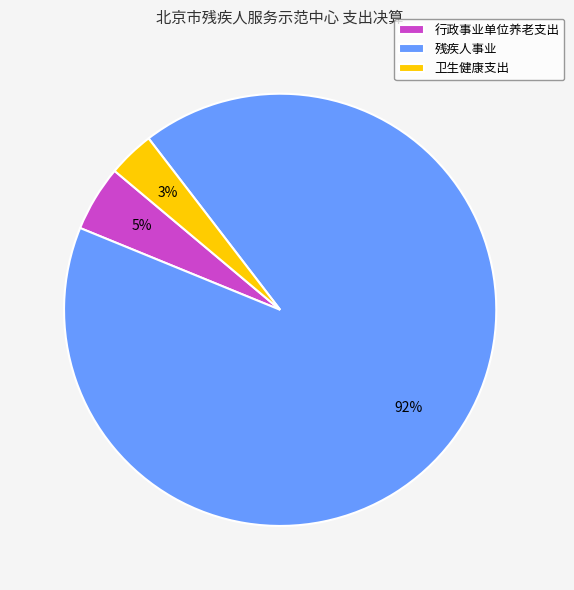

Combined, do 残疾人事业 and 行政事业单位养老支出 account for over 50%?

Yes